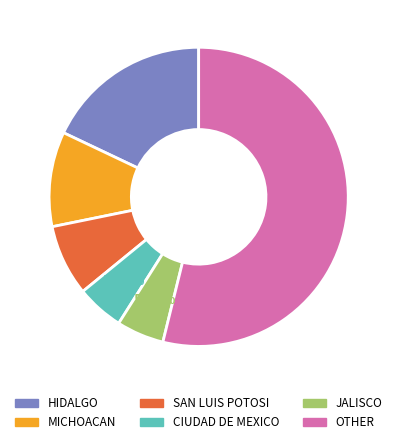

Does any single category account for the majority?

Yes